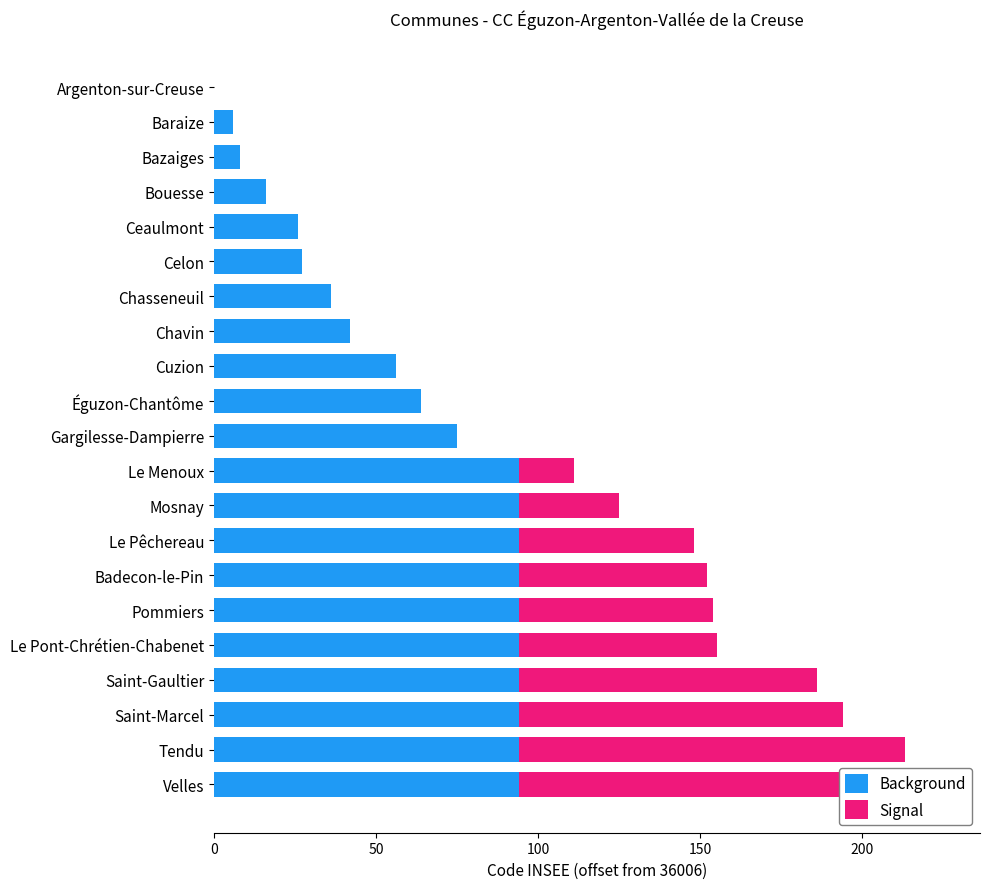

How many bars are there in total?

42